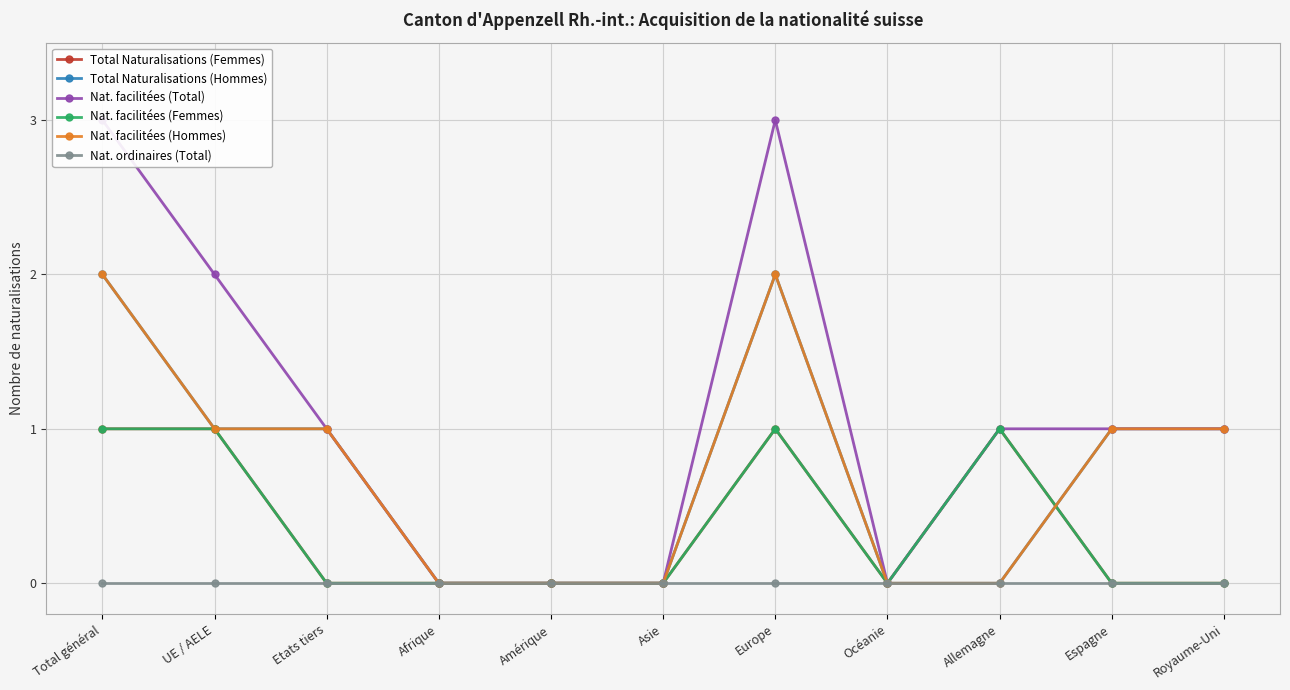

Which label corresponds to the smallest value in the chart?

Etats tiers